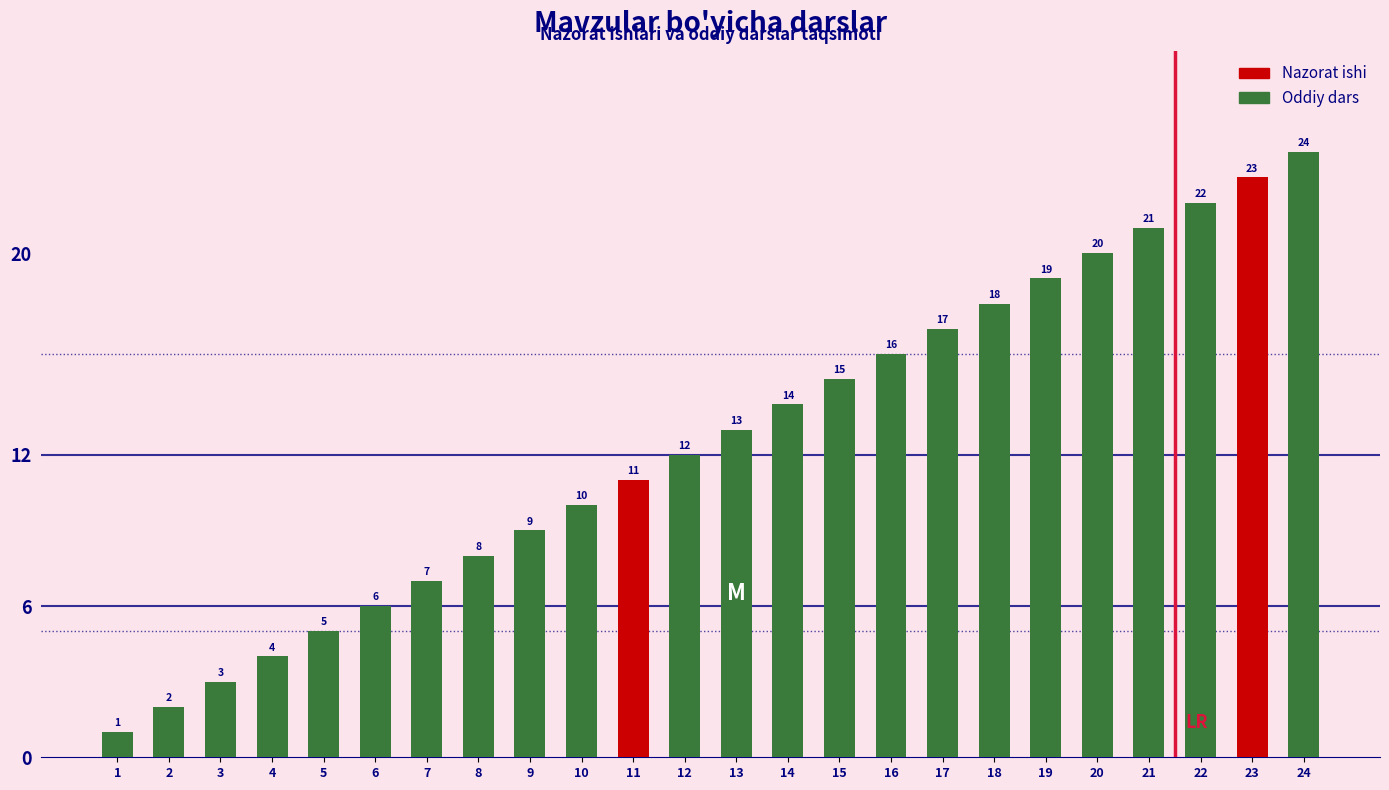

Reading left to right, transcribe all the data shown in this chart.

1=1	2=2	3=3	4=4	5=5	6=6	7=7	8=8	9=9	10=10	11=11	12=12	13=13	14=14	15=15	16=16	17=17	18=18	19=19	20=20	21=21	22=22	23=23	24=24